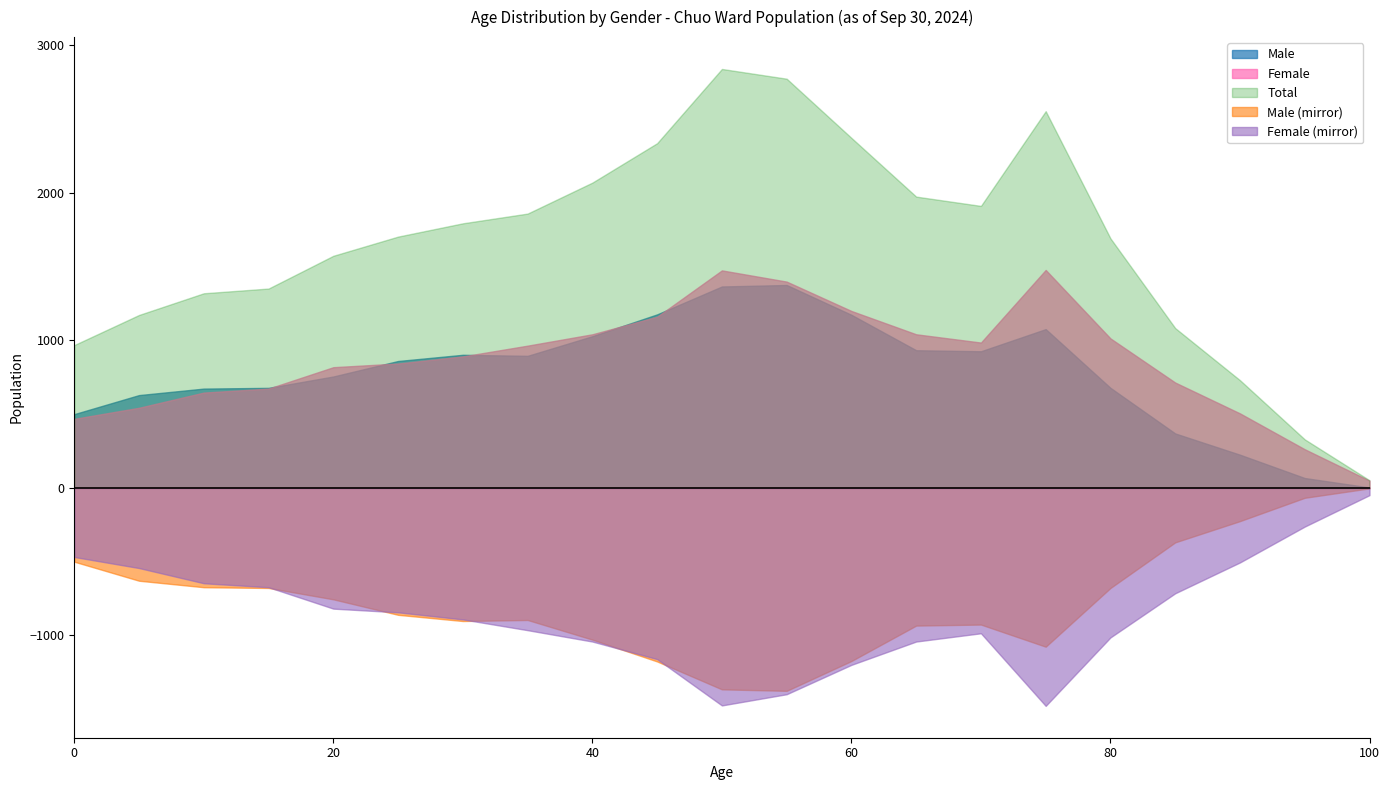

Read the Female value at 30, to the nearest 10.

890